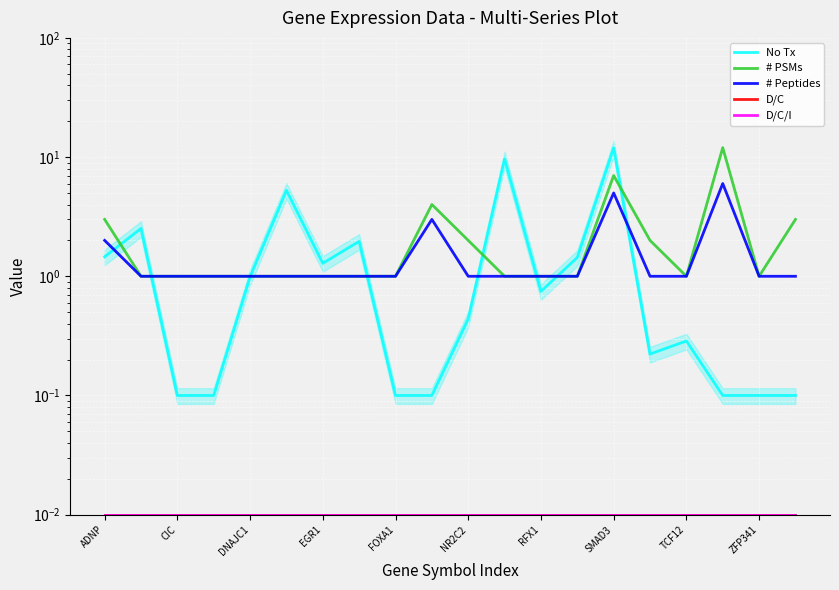

Is it true that D/C/I equals 0.0 at ADNP?

True